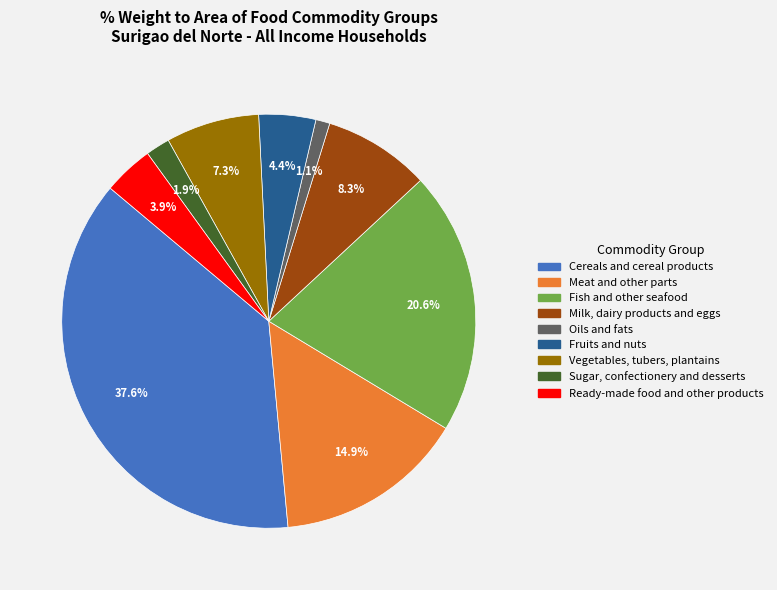

How many segments does this pie chart have?

9